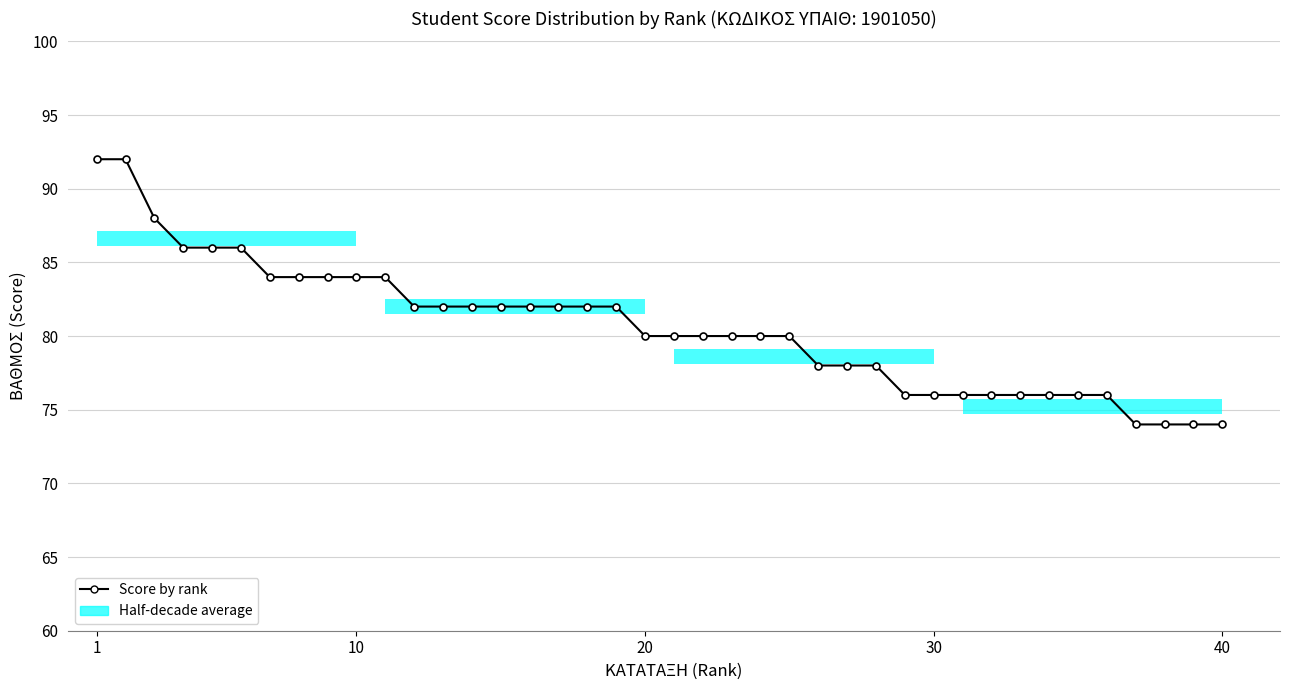

Where does the data first go above 80?

1